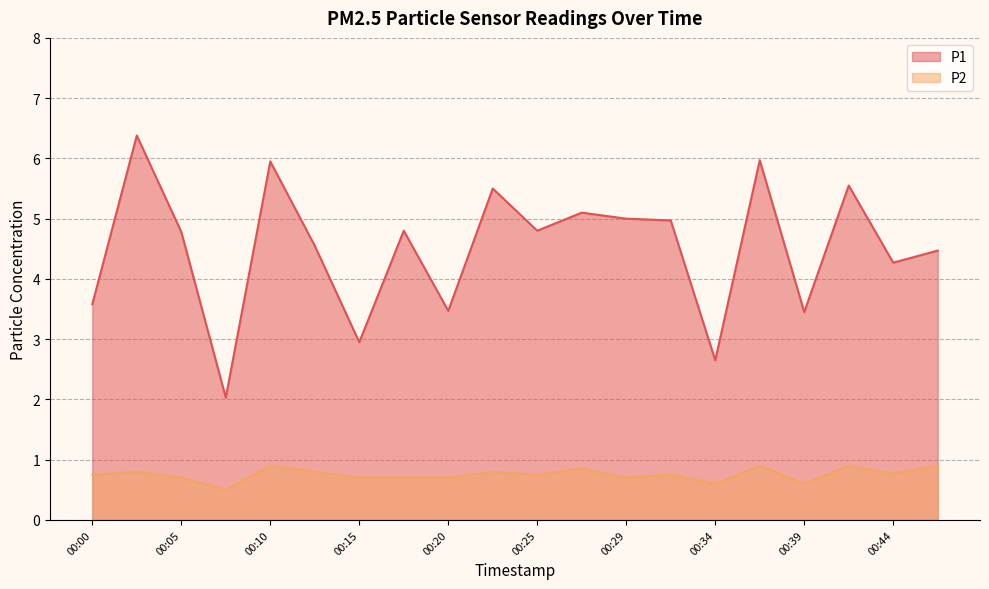

Reading left to right, what are all the values shown in this chart?

P1: 3.6	6.4	4.8	2.0	6.0	4.5	3.0	4.8	3.5	5.5	4.8	5.1	5.0	5.0	2.6	6.0	3.5	5.5	4.3	4.5
P2: 0.8	0.8	0.7	0.5	0.9	0.8	0.7	0.7	0.7	0.8	0.8	0.8	0.7	0.8	0.6	0.9	0.6	0.9	0.8	0.9